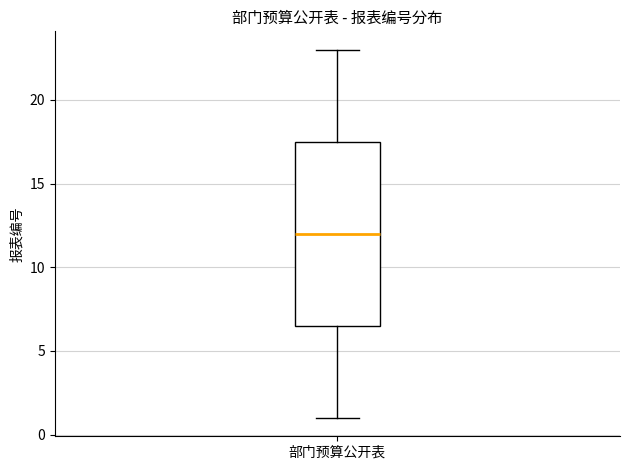

Transcribe this box plot: give where the median line is, the range the box spans, and where the two whiskers end, as read against the y-axis. The values are not printed on the chart, so give them approximately, as read against the axis.

median 12.0, box 6.5 to 17.5, whiskers 1.0 to 23.0